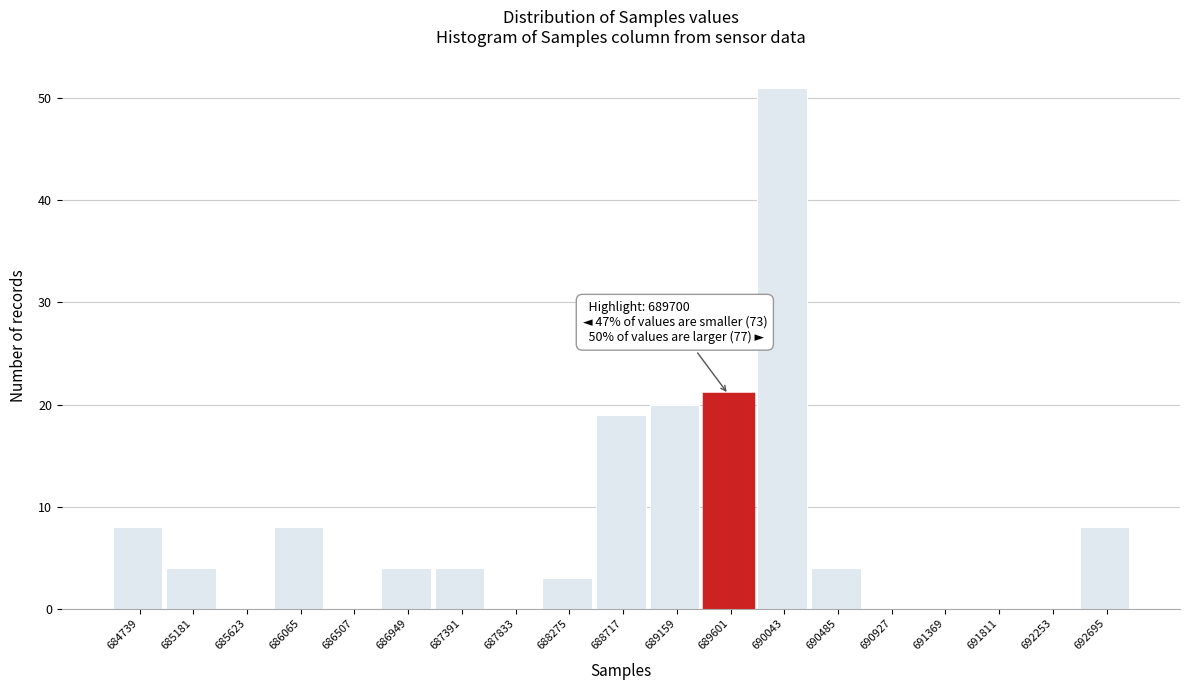

The value at 684739 is 4. True or false?

False